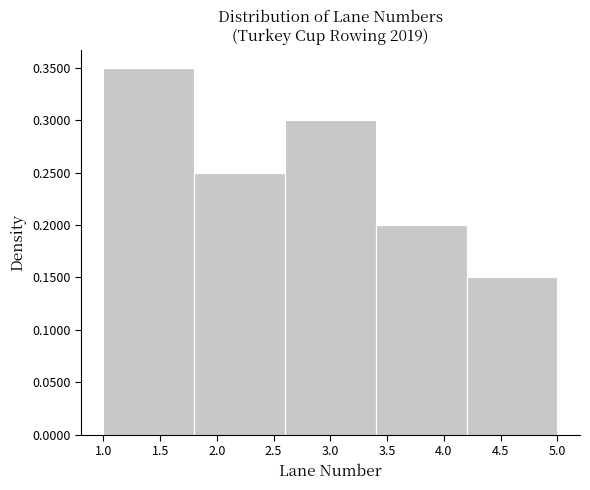

Reading left to right, transcribe this chart: for each bar, give the range it covers on the x-axis and its height. The values are not printed on the chart, so give them approximately, as read against the axis.

1.0 to 1.8: 0.35
1.8 to 2.6: 0.25
2.6 to 3.4: 0.30
3.4 to 4.2: 0.20
4.2 to 5.0: 0.15